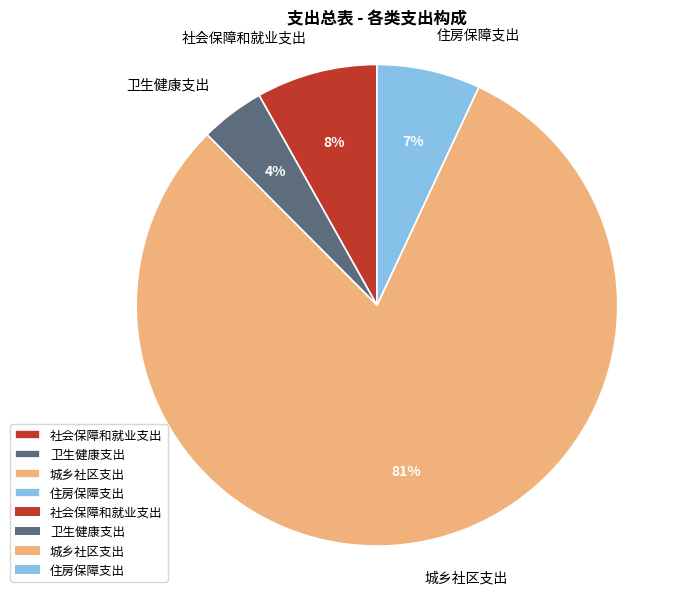

Is there a majority slice in this chart?

Yes